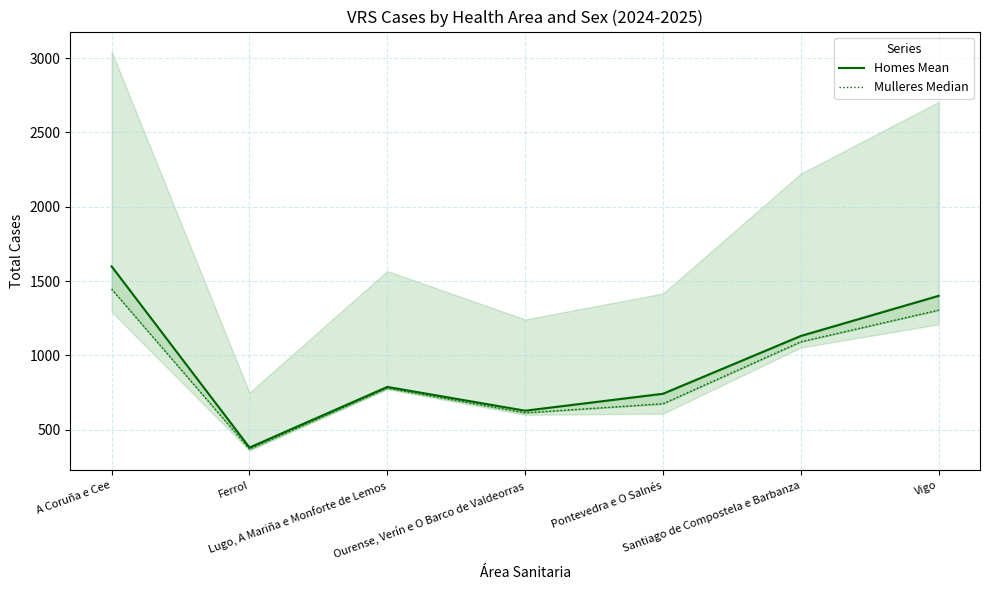

What is the difference between the highest and lowest values at A Coruña e Cee?

153